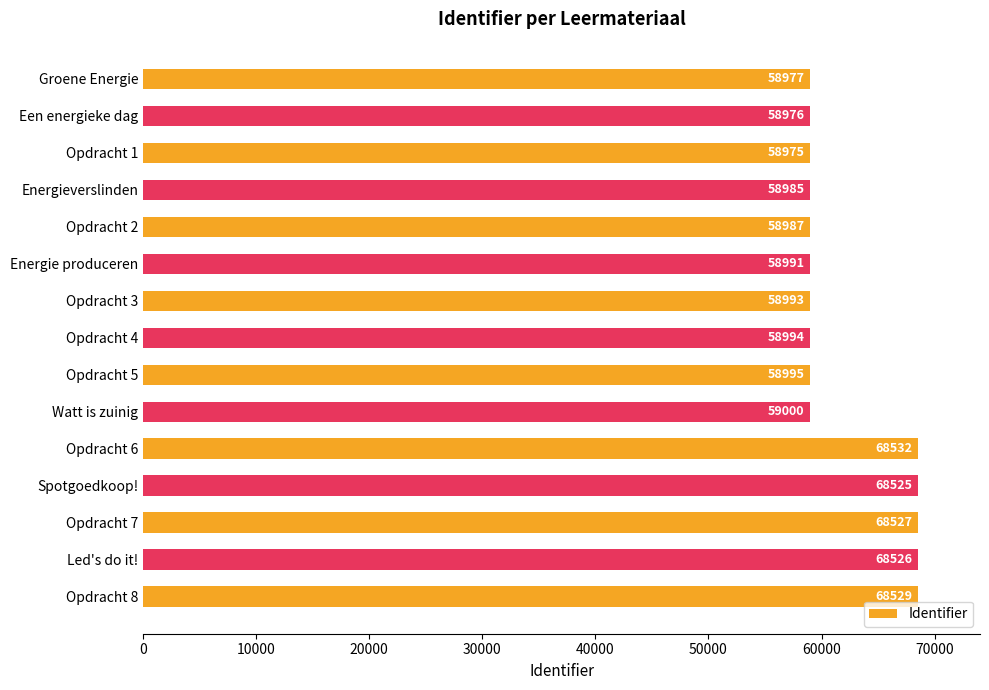

Does the chart contain any negative values?

No